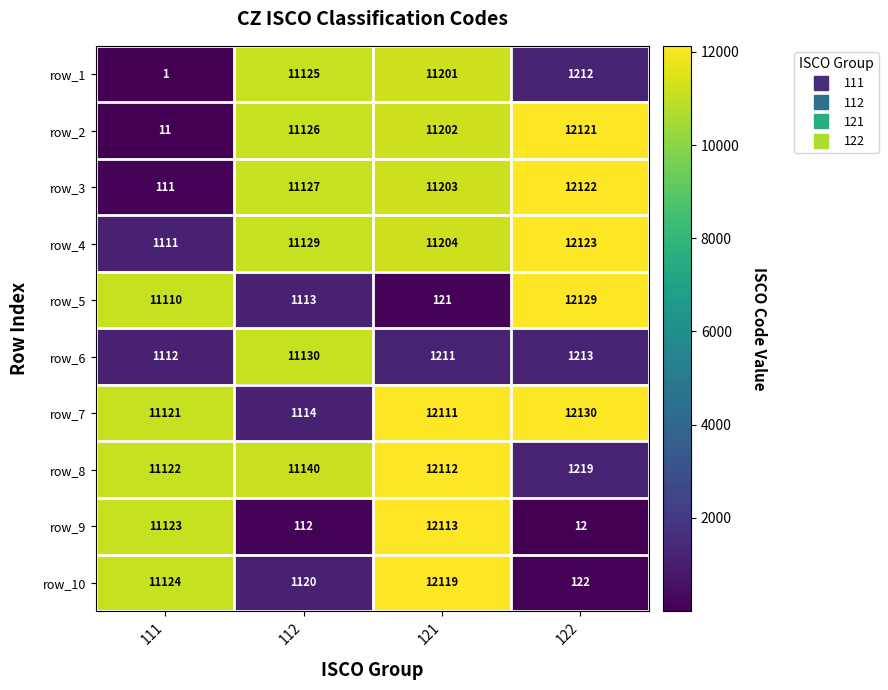

Is the value of row_3 at 122 greater than the value of row_5 at 121?

Yes